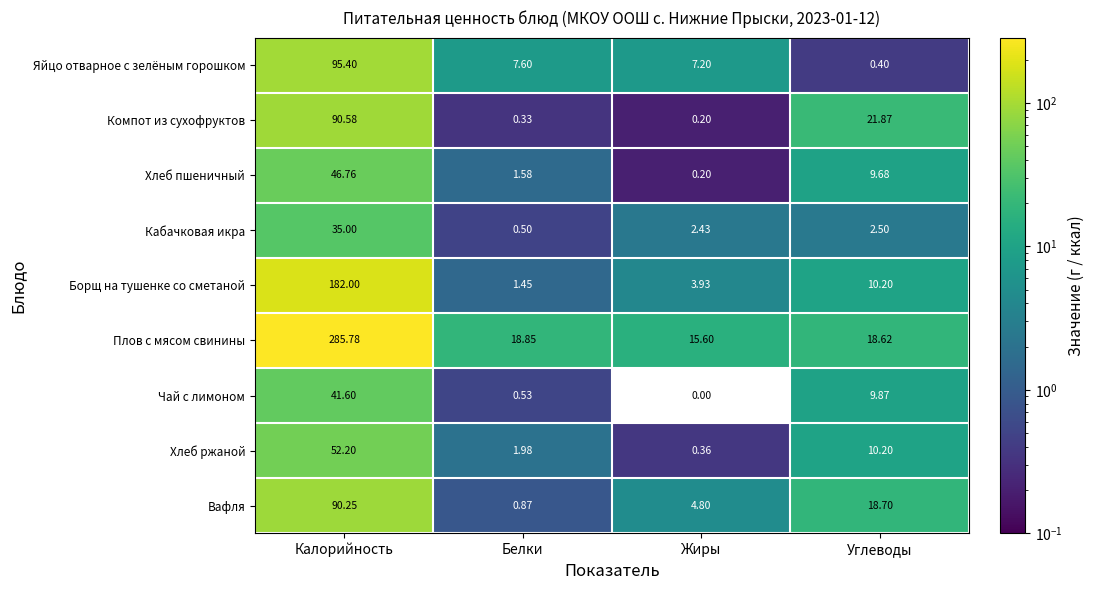

Which series has the largest total across all categories?

Плов с мясом свинины